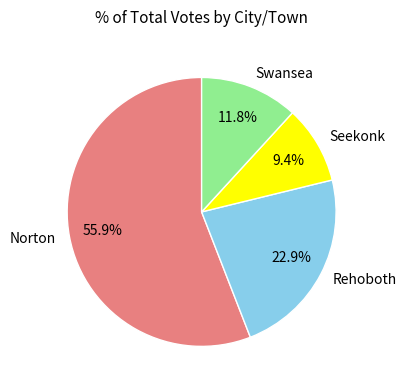

Between Rehoboth and Swansea, which is larger?

Rehoboth